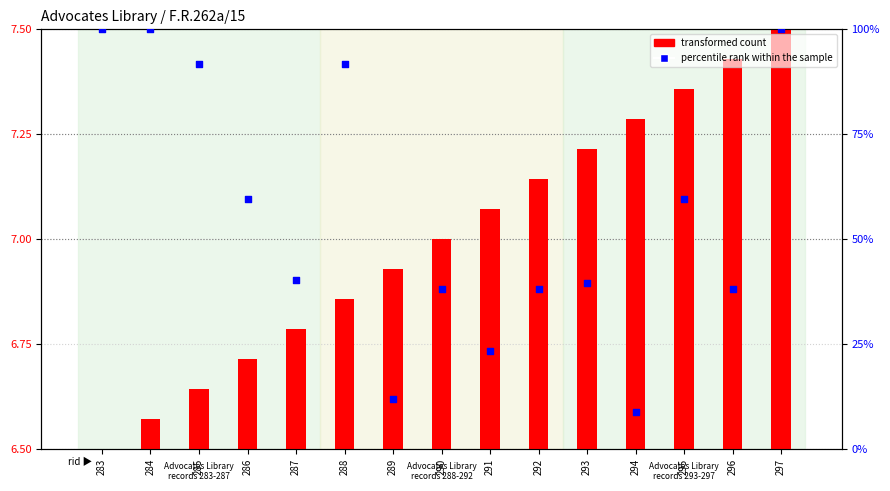

Which series has the largest total across all categories?

percentile rank within the sample